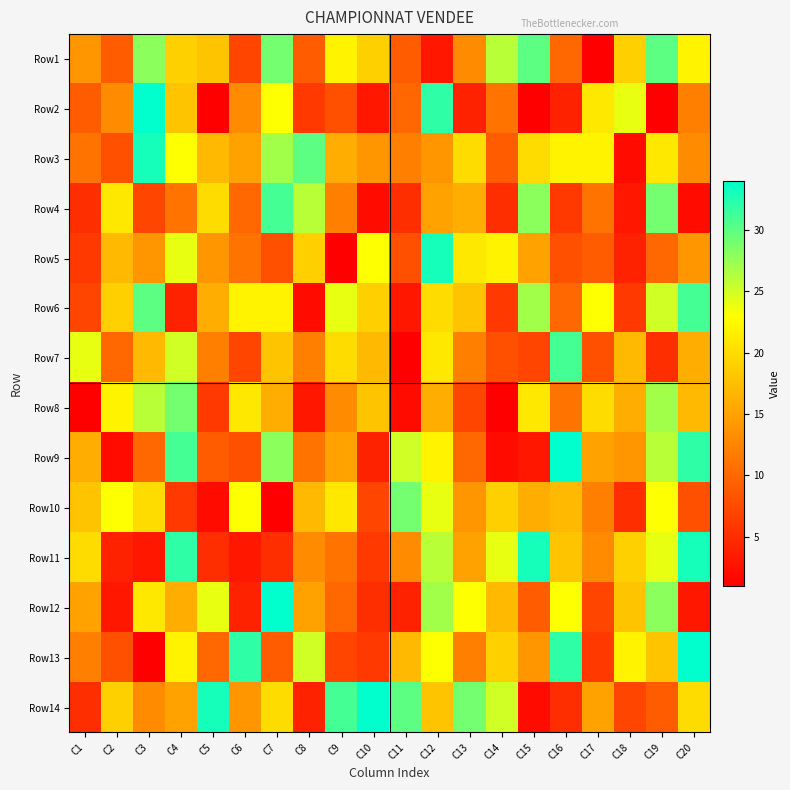

What is the maximum value shown in the chart?

34